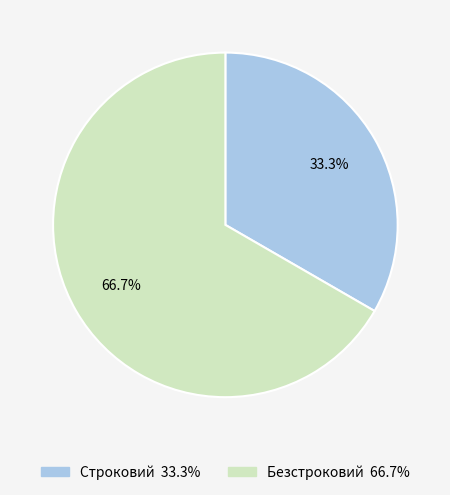

Is it true that Безстроковий is 74% of the pie?

False